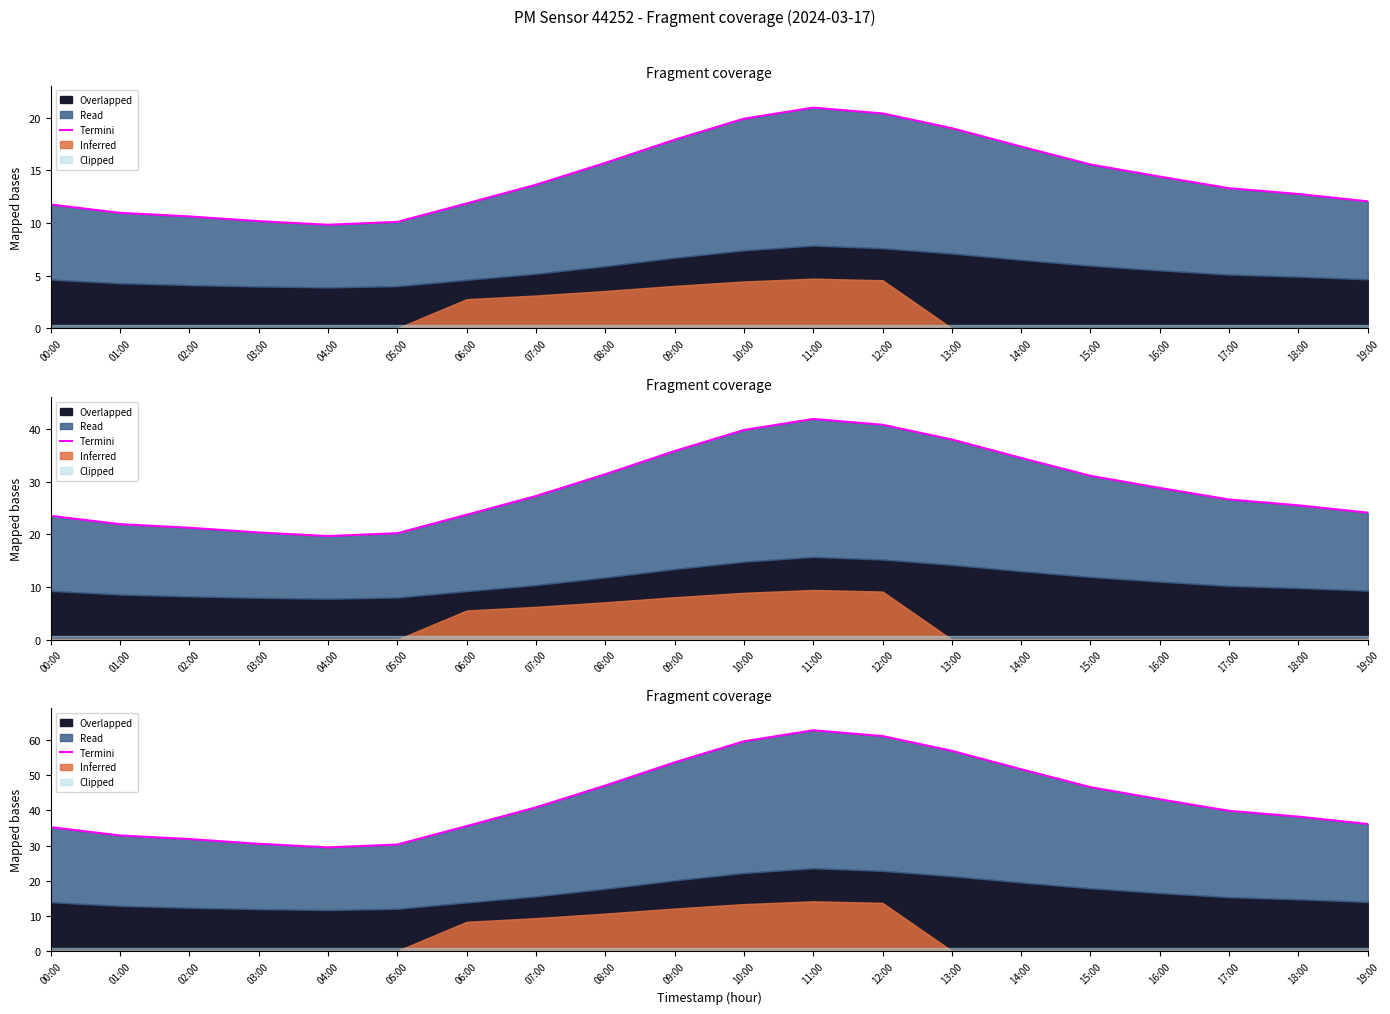

At which label does the data first exceed 40?

07:00